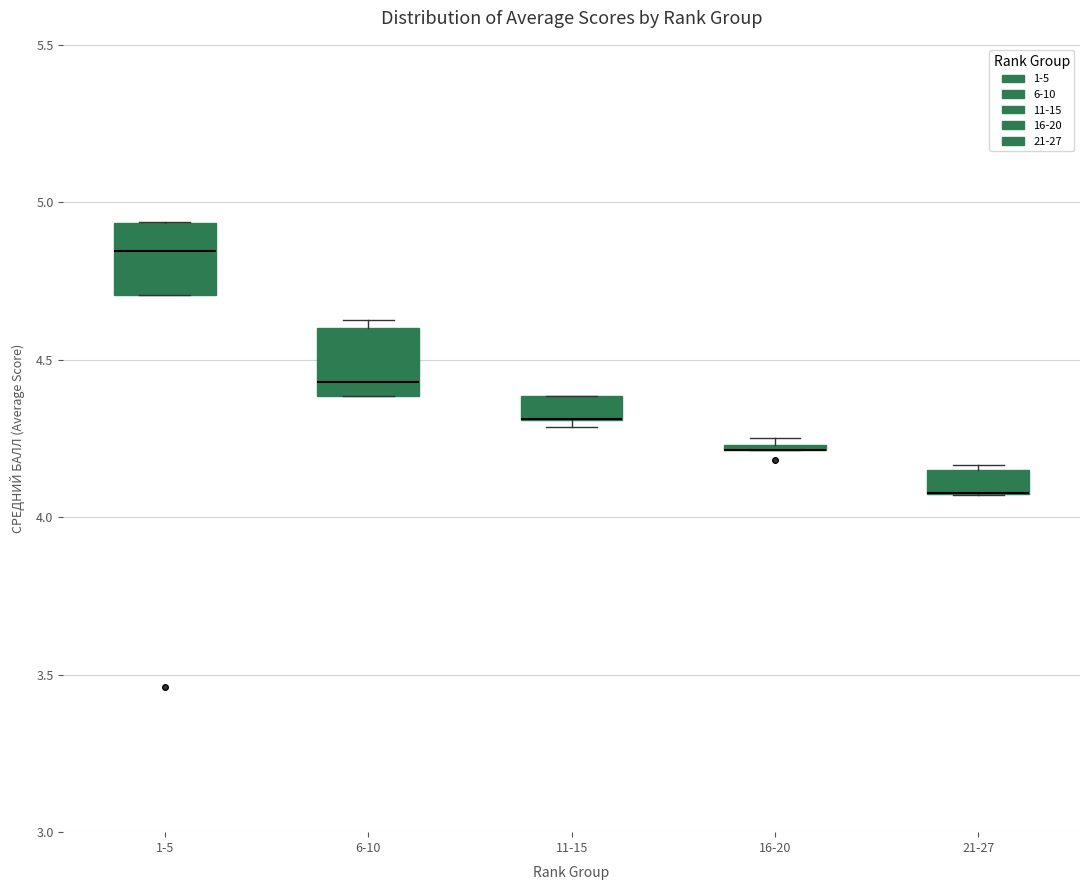

Where is the upper edge of the box for 16-20 on the y-axis? The values are not printed on the chart, so give them approximately, as read against the axis.

4.25